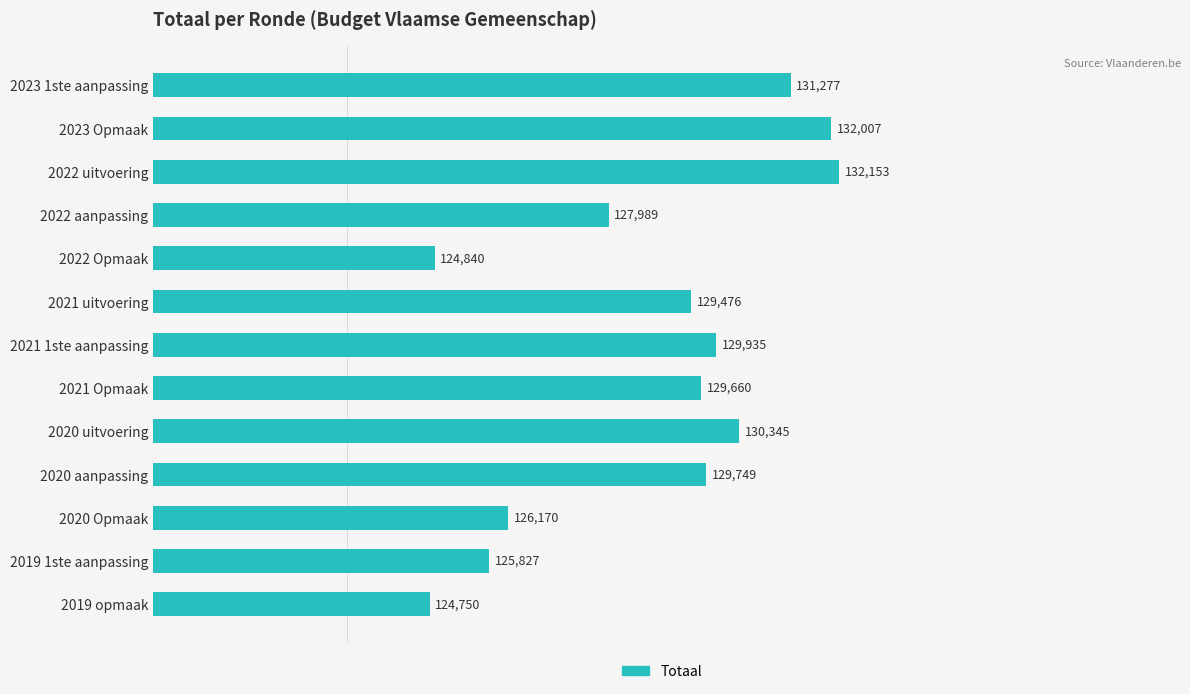

What is the difference between the maximum and minimum values?

7403